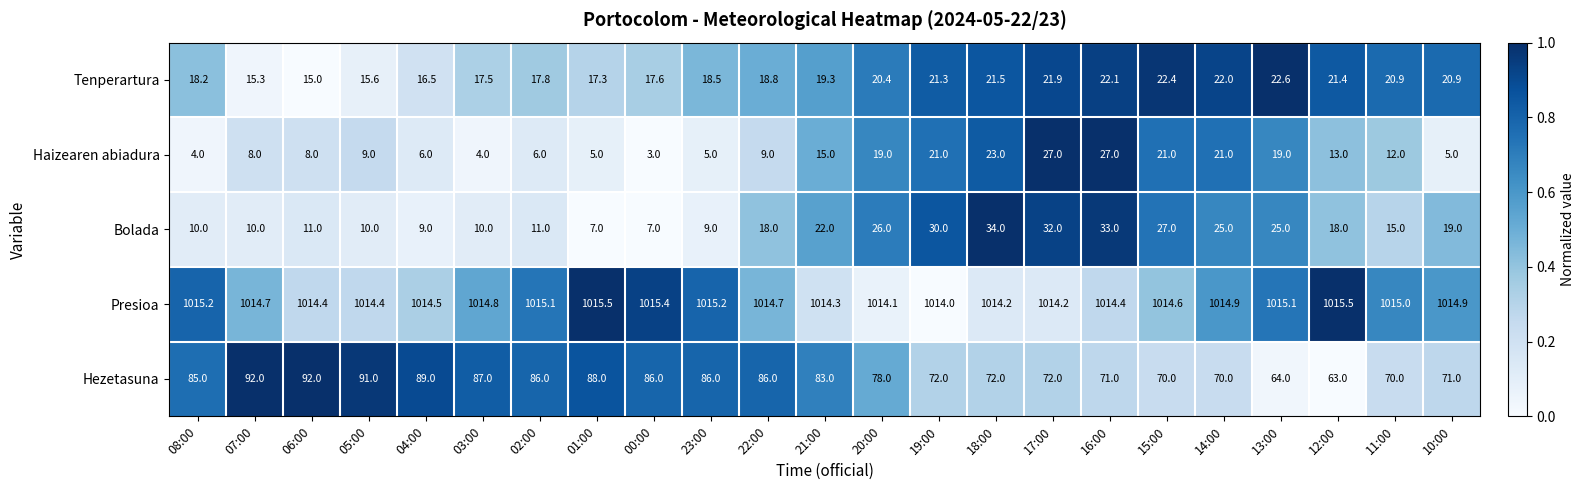

What is the difference between the maximum and second lowest values in the Tenperartura series?

7.3